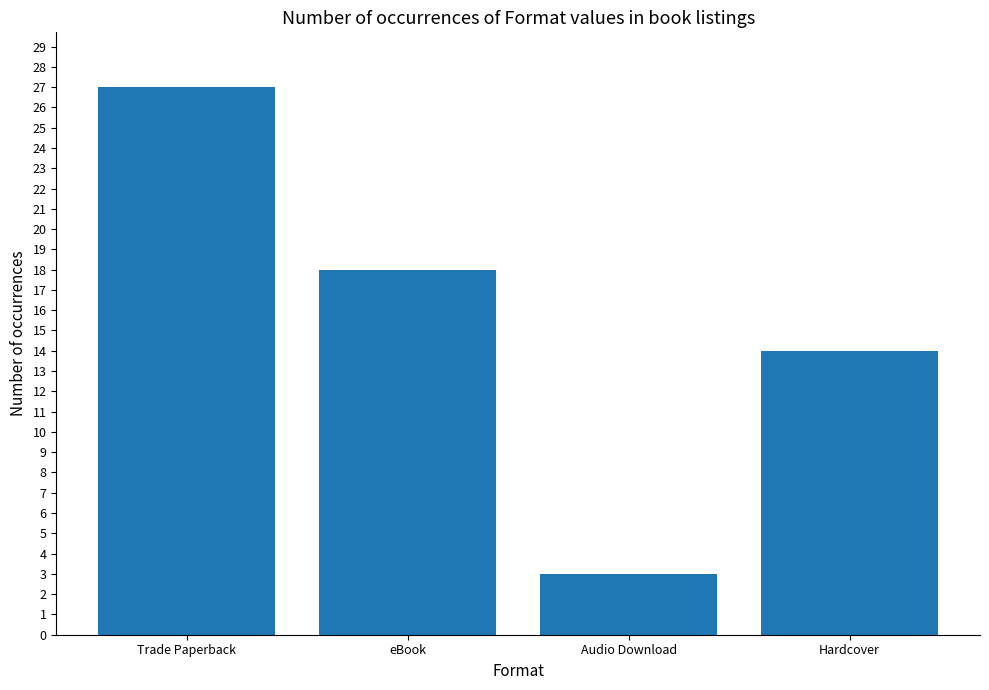

Where is the data nearest to the value 15?

Hardcover